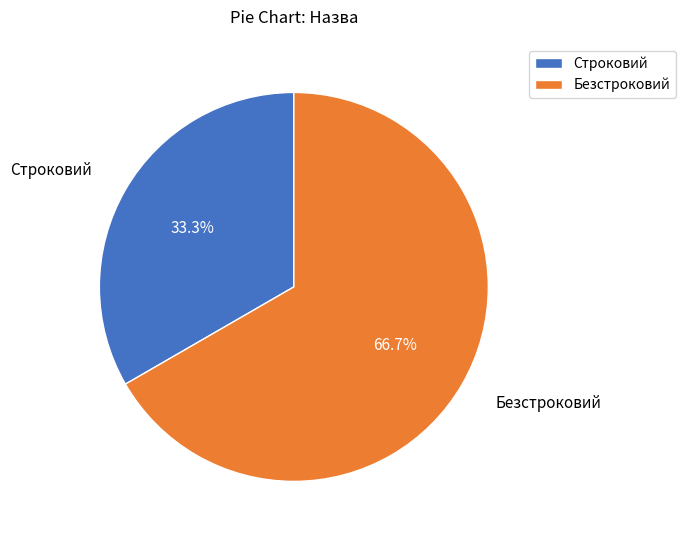

Does Безстроковий represent more than half of the total?

Yes